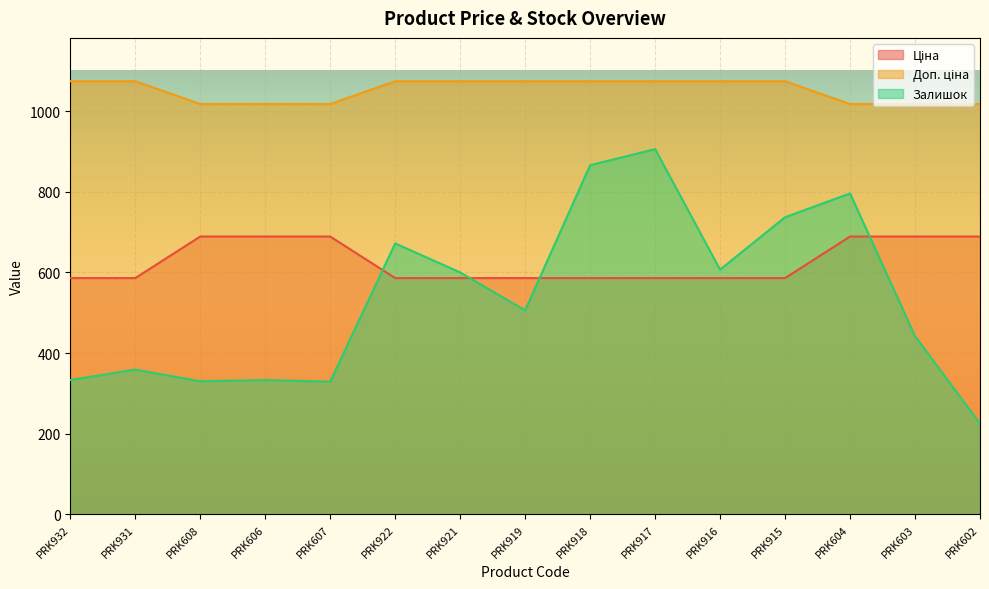

How many values in the Залишок series exceed 506?

7